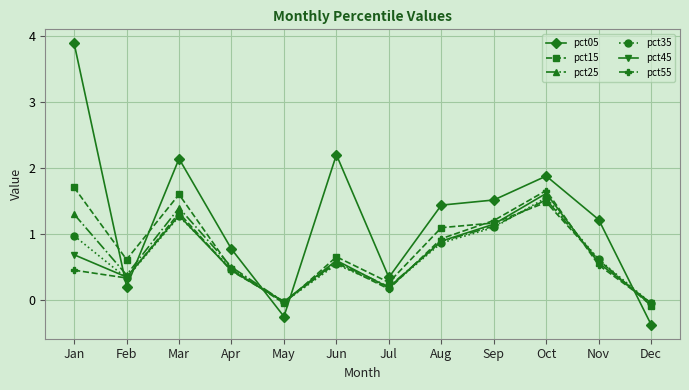

Does the chart display data point markers on the line(s)?

Yes